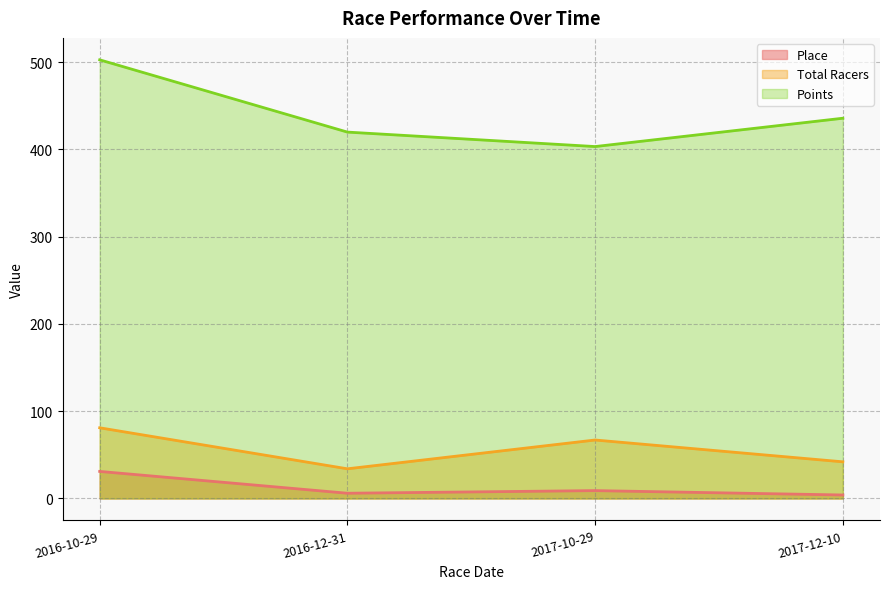

True or false: Total Racers and Points cross at least once.

False